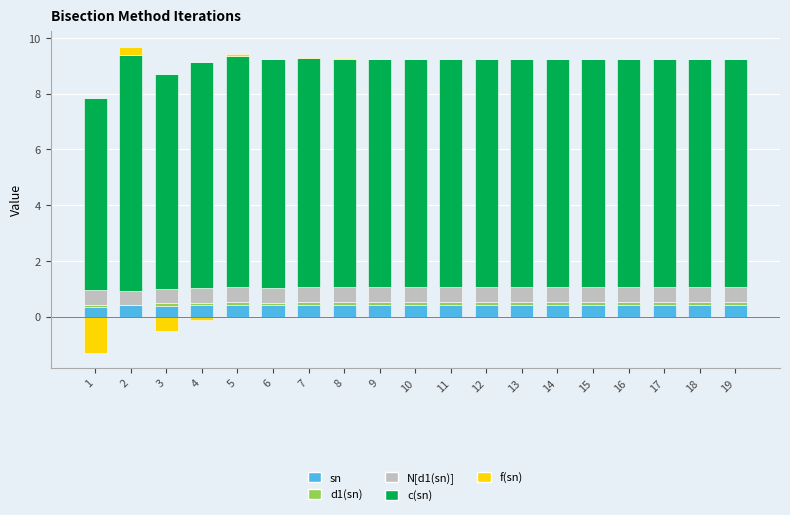

Is it true that d1(sn) equals 0.1 at 16?

False